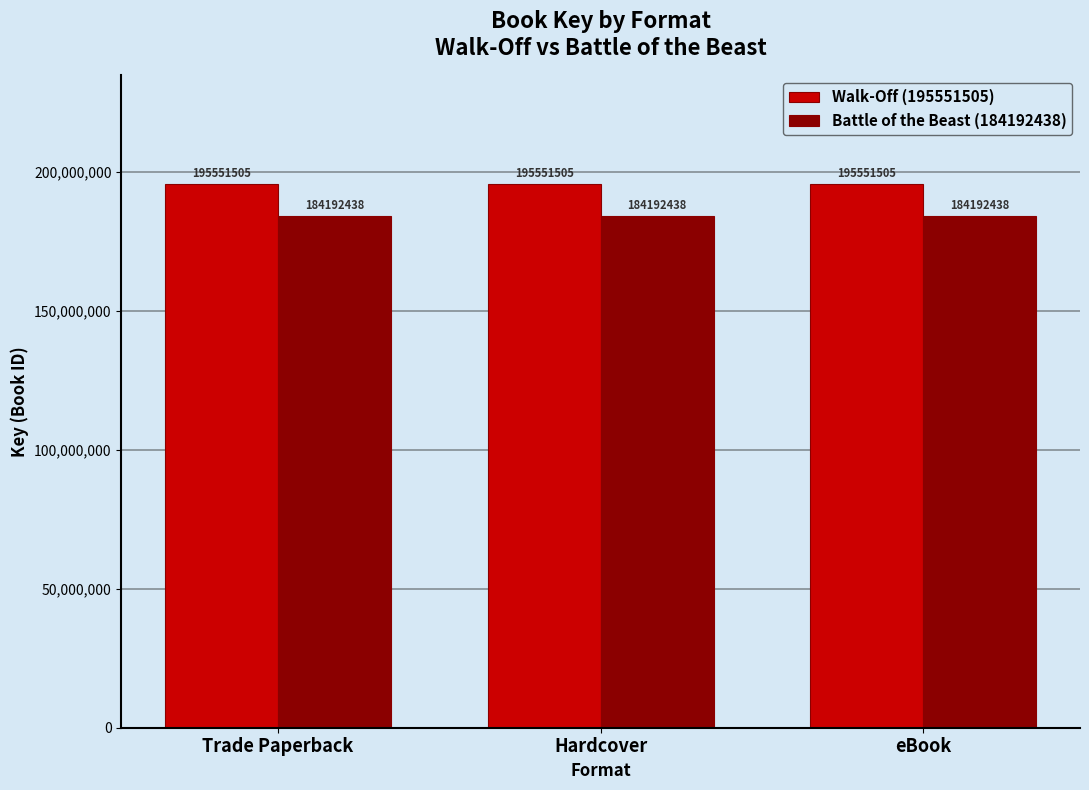

What is the difference between the highest and lowest values at Hardcover?

11359067